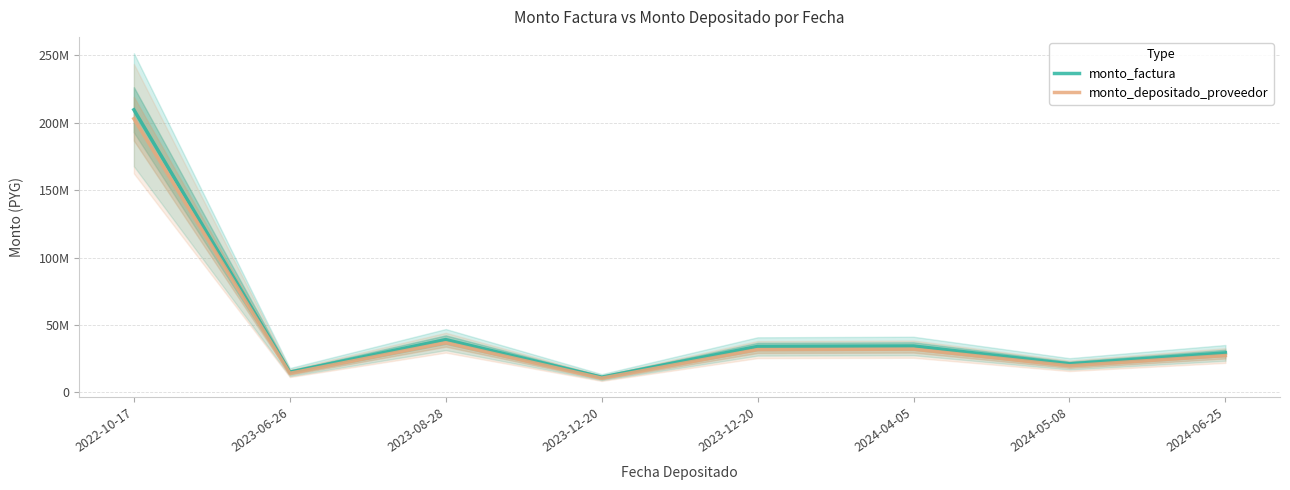

Which has a higher value, 2023-06-26 or 2024-04-05?

2024-04-05